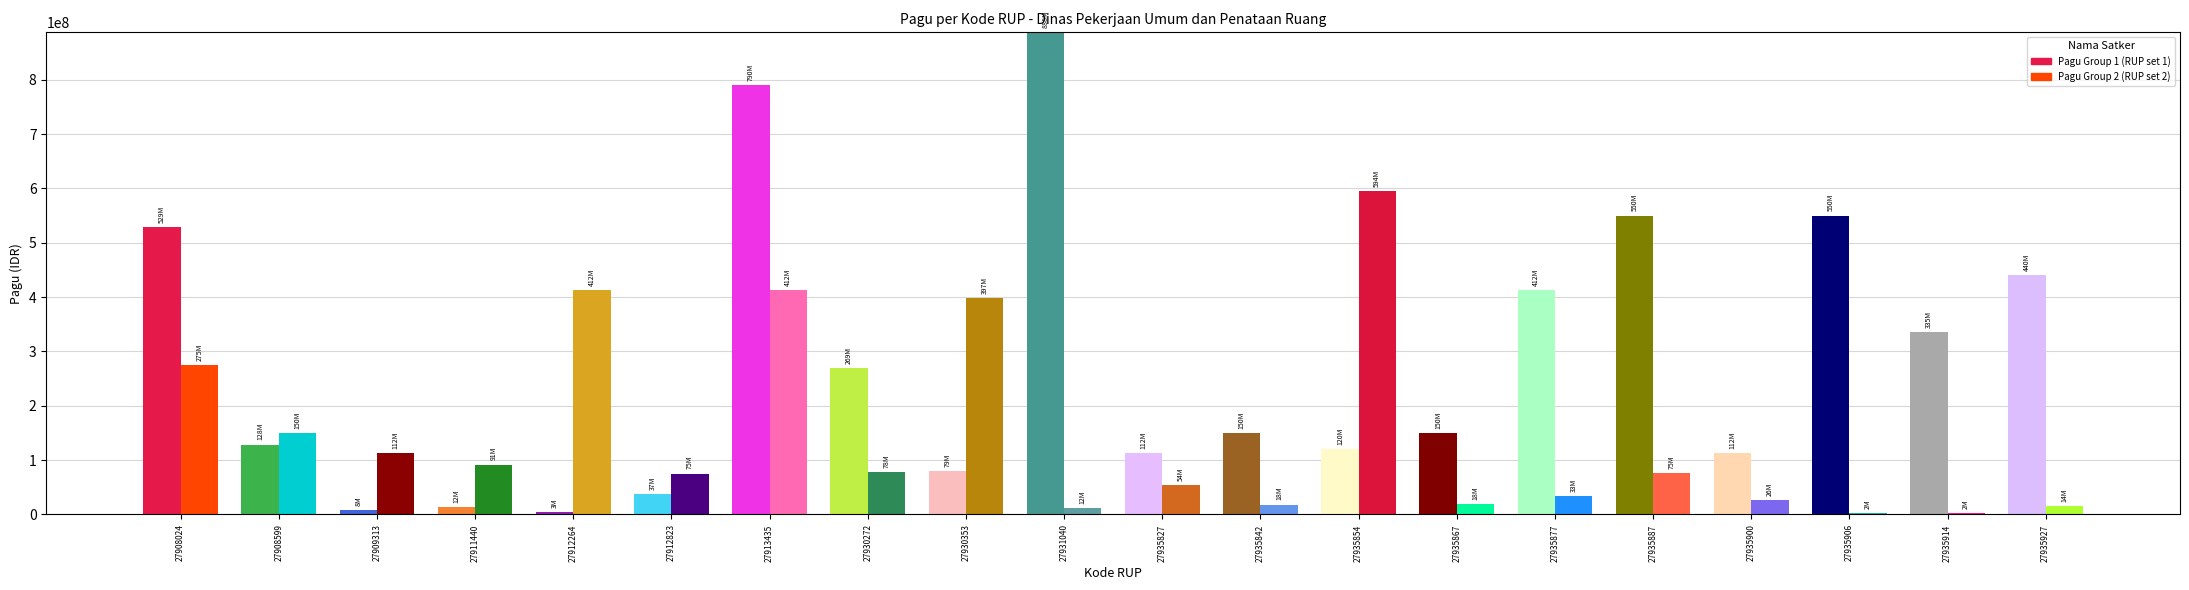

What is the greatest value displayed?

888158200